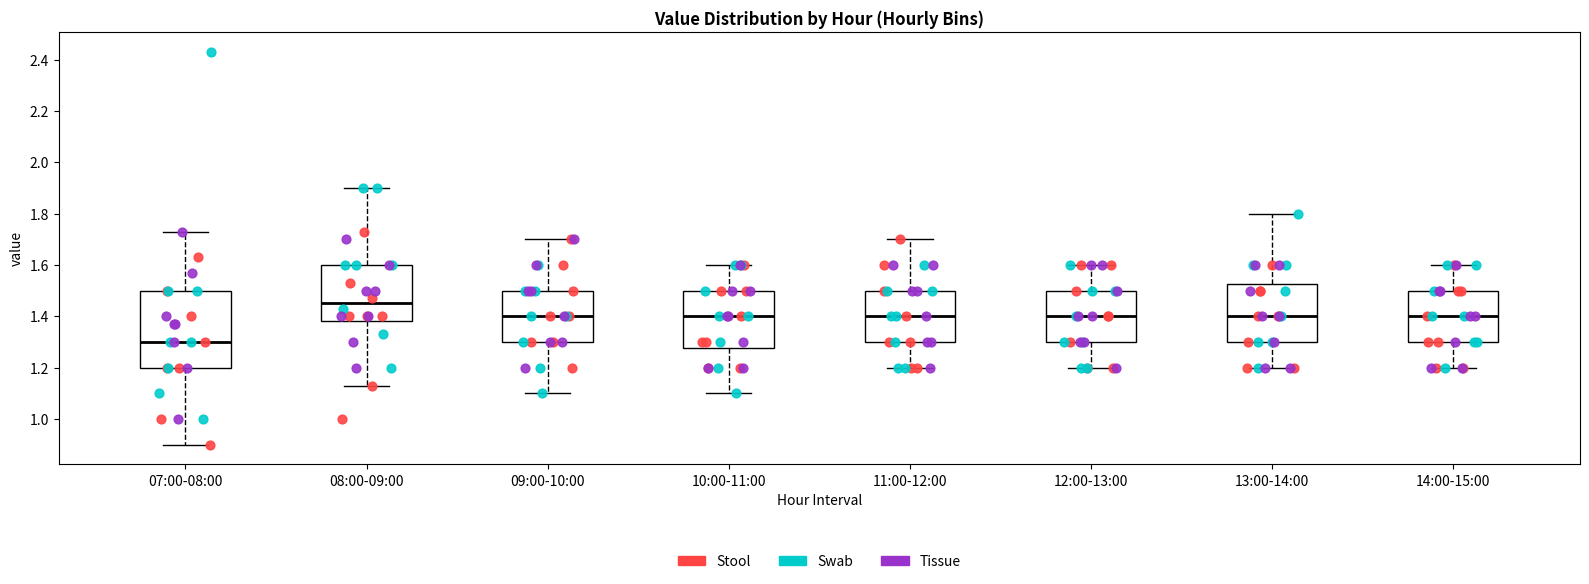

Reading left to right, transcribe this box plot: for each box, give where its median line is, the range the box spans, and where its two whiskers end, as read against the y-axis. The values are not printed on the chart, so give them approximately, as read against the axis.

07:00-08:00: median 1.30, box 1.20 to 1.50, whiskers 0.90 to 1.74
08:00-09:00: median 1.46, box 1.38 to 1.60, whiskers 1.14 to 1.90
09:00-10:00: median 1.40, box 1.30 to 1.50, whiskers 1.10 to 1.70
10:00-11:00: median 1.40, box 1.28 to 1.50, whiskers 1.10 to 1.60
11:00-12:00: median 1.40, box 1.30 to 1.50, whiskers 1.20 to 1.70
12:00-13:00: median 1.40, box 1.30 to 1.50, whiskers 1.20 to 1.60
13:00-14:00: median 1.40, box 1.30 to 1.52, whiskers 1.20 to 1.80
14:00-15:00: median 1.40, box 1.30 to 1.50, whiskers 1.20 to 1.60